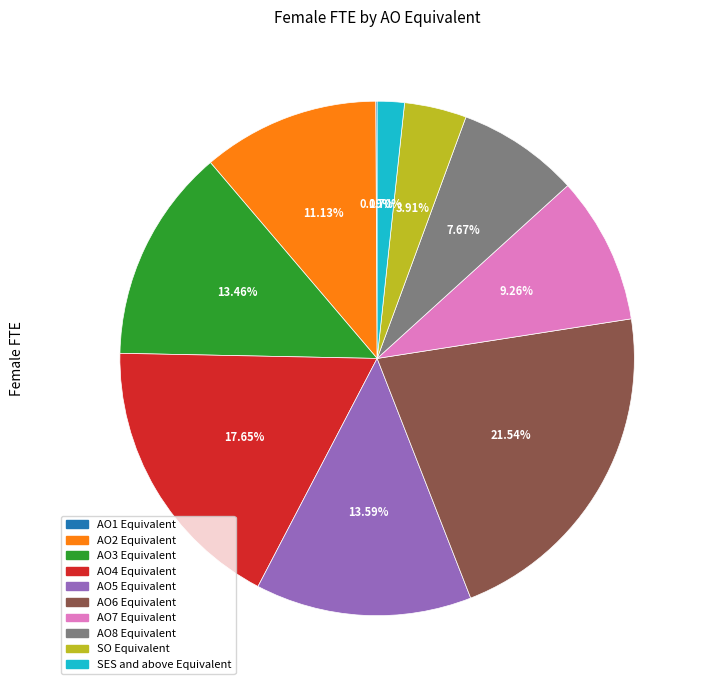

Approximately how many times larger is the value at AO3 Equivalent compared to AO7 Equivalent?

1.5